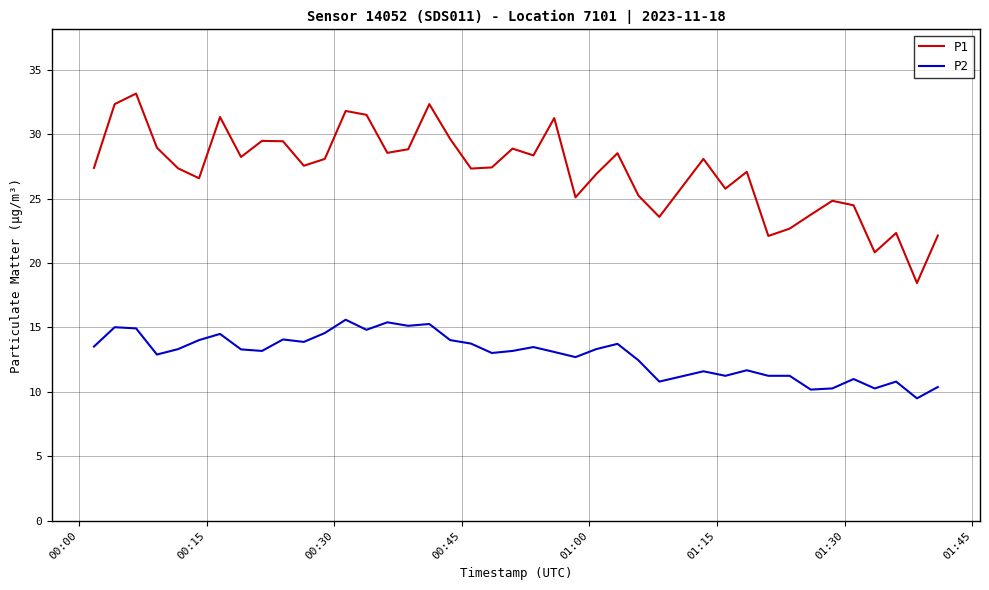

Which series has the largest range (max minus min)?

P1